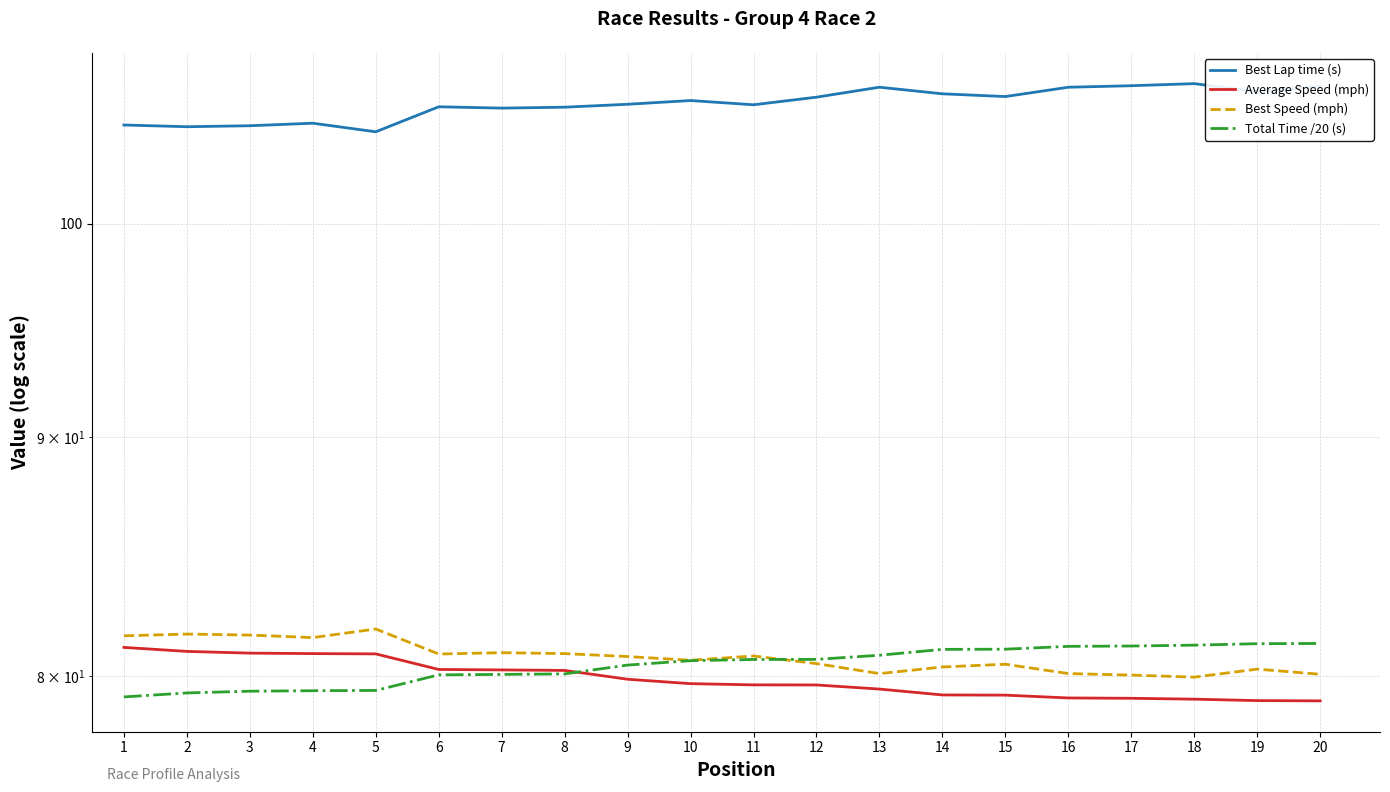

Which series has the largest total across all categories?

Best Lap time (s)